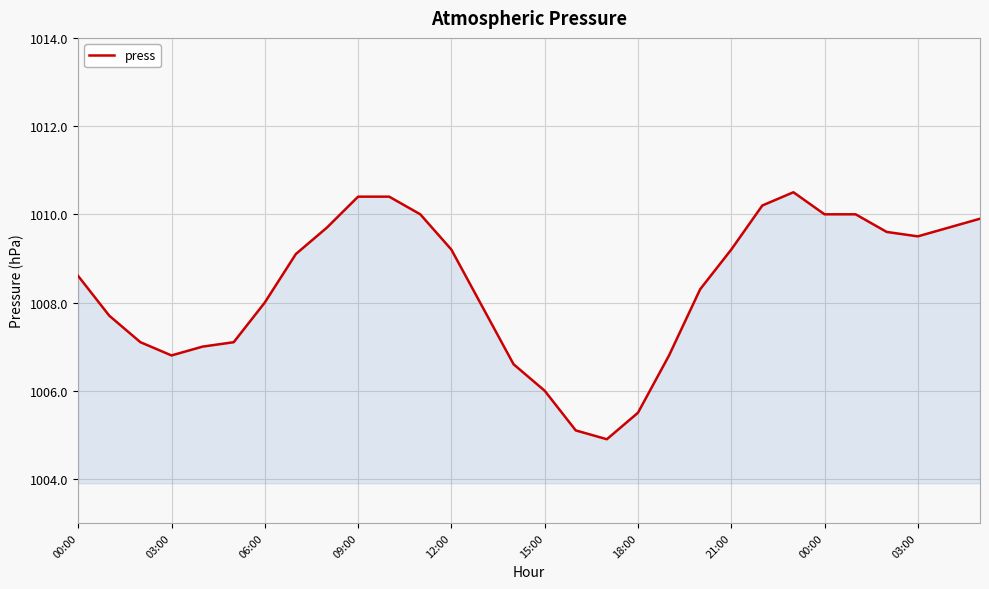

What is the smallest value displayed?

1004.9